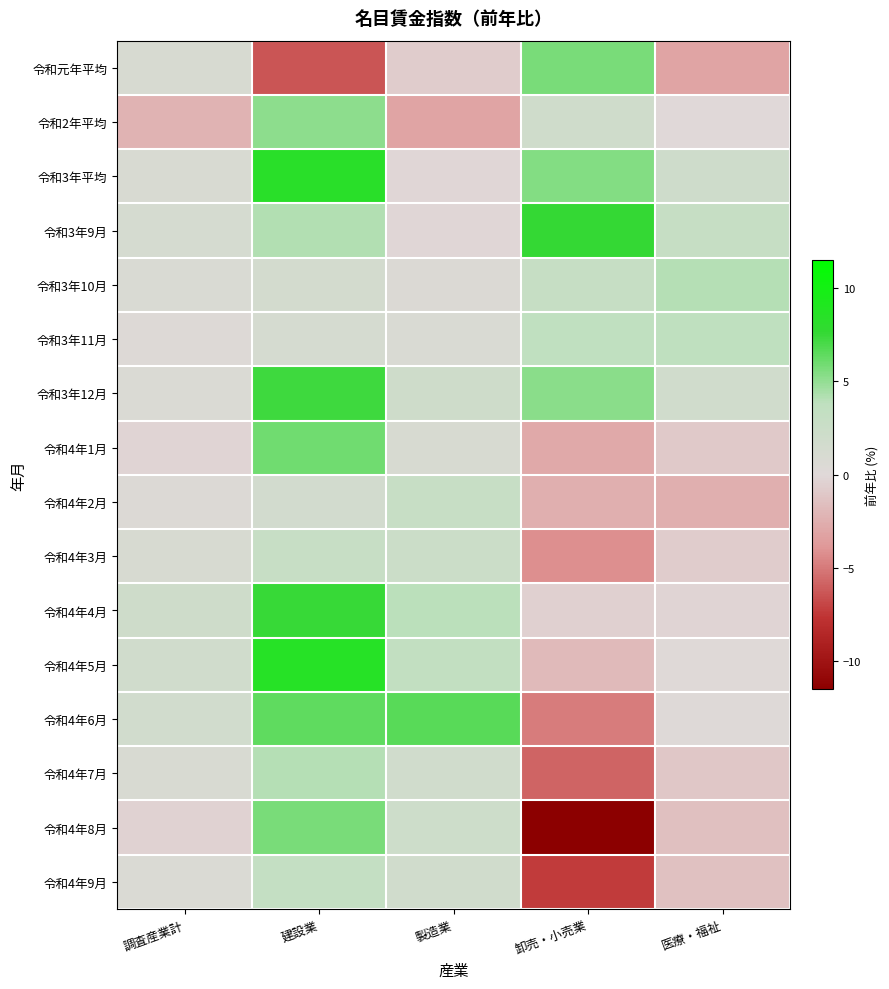

Which series changed the most between 製造業 and 医療・福祉?

令和4年6月